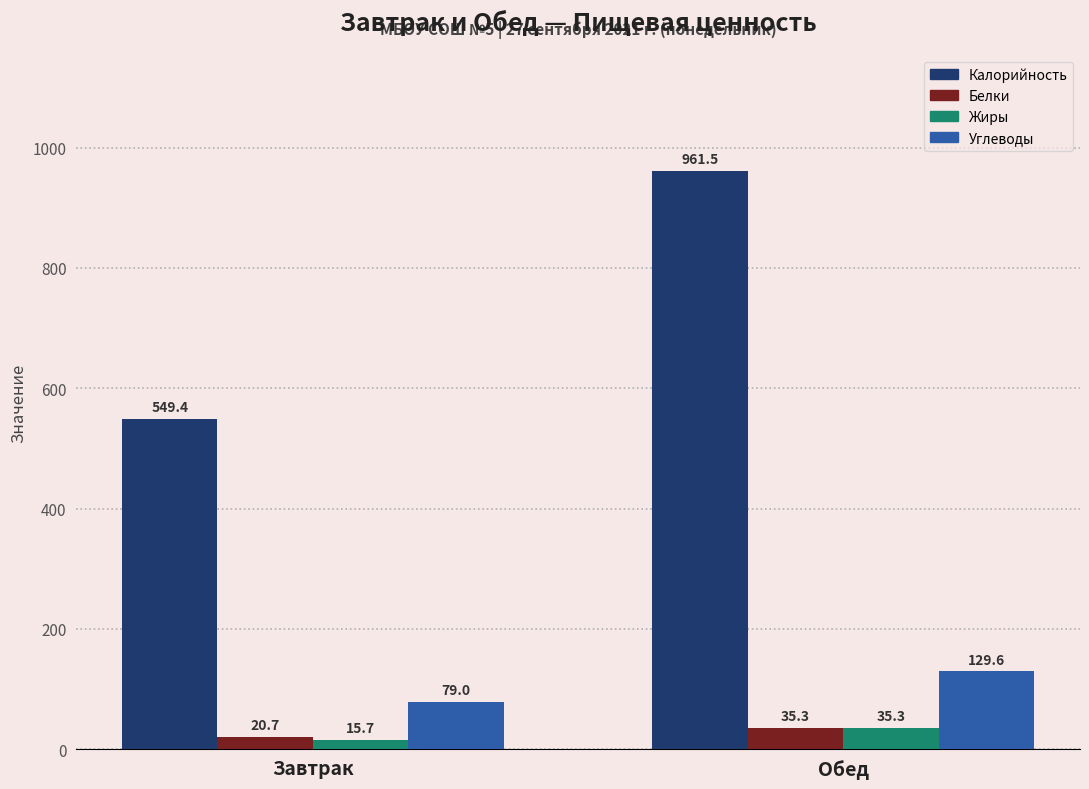

What is the label of the 1st bar from the right?

Обед